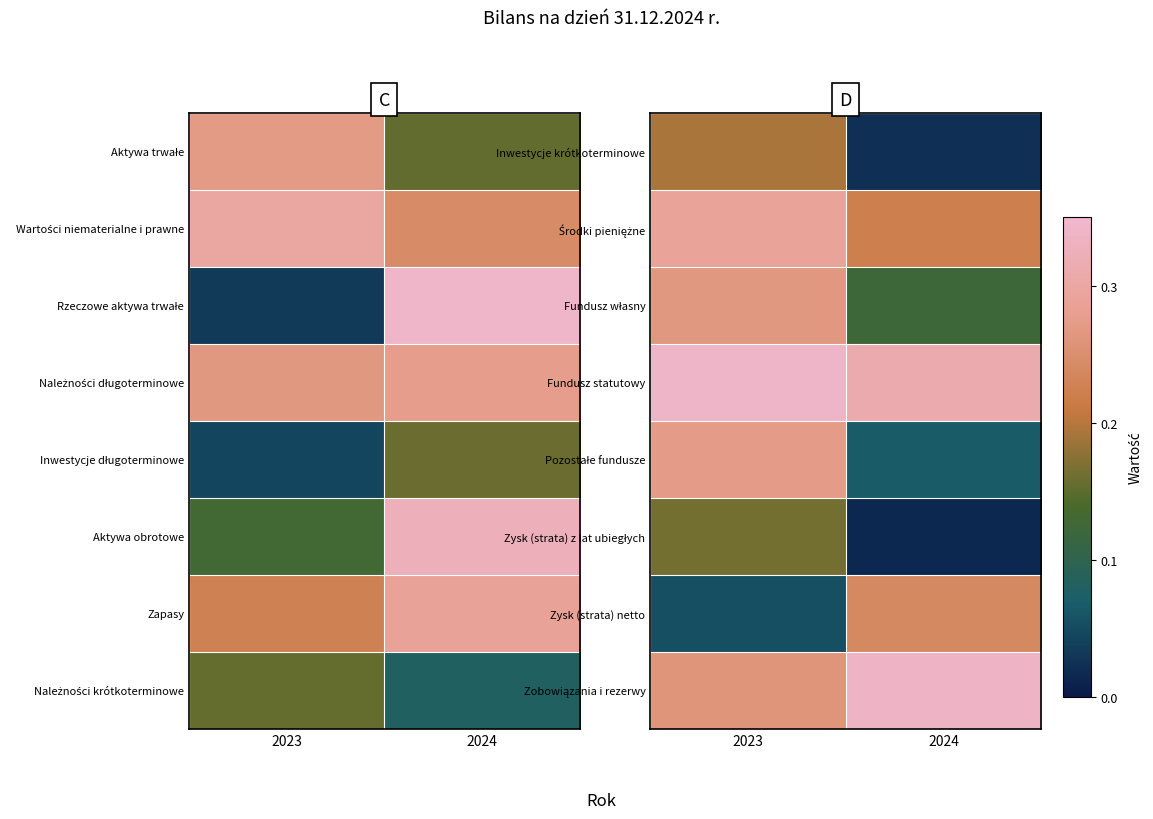

Read the Zobowiązania i rezerwy value at 2024.

0.3